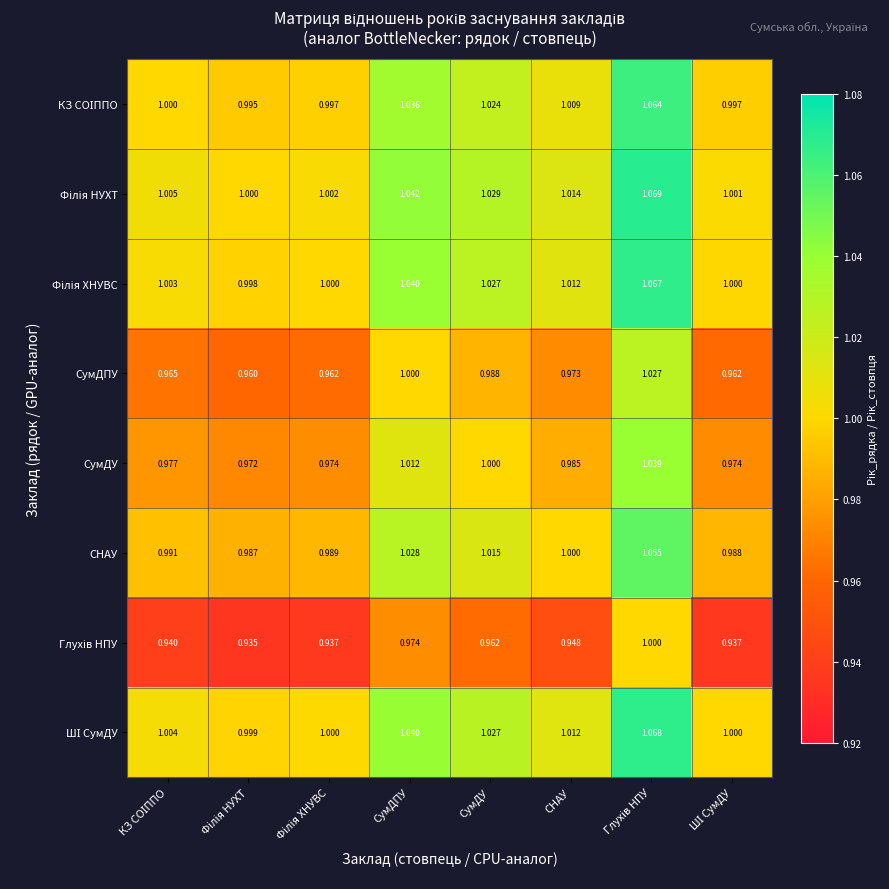

Where does the СНАУ series first go above 1?

СумДПУ